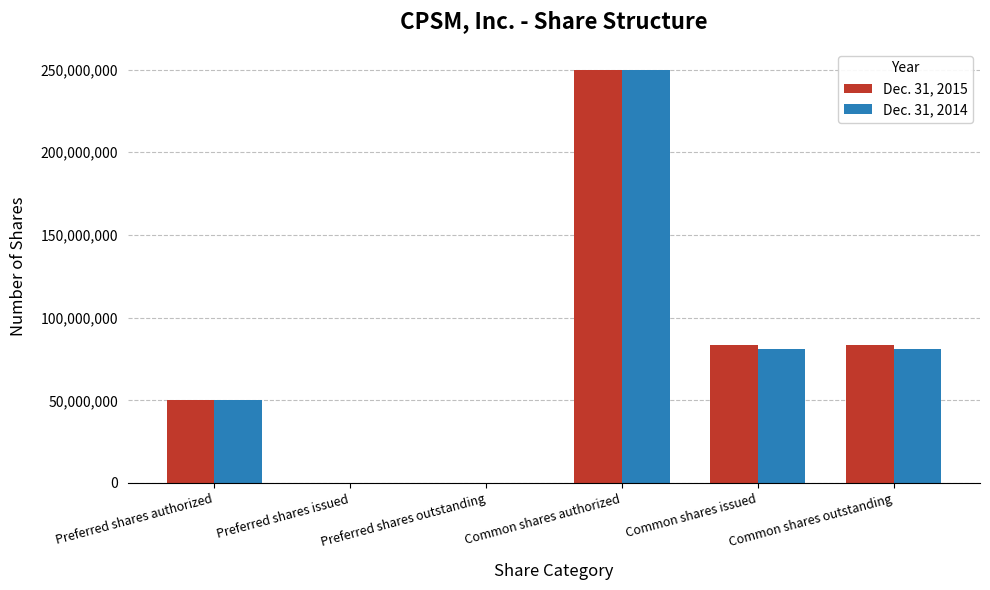

How many groups of bars are there?

6